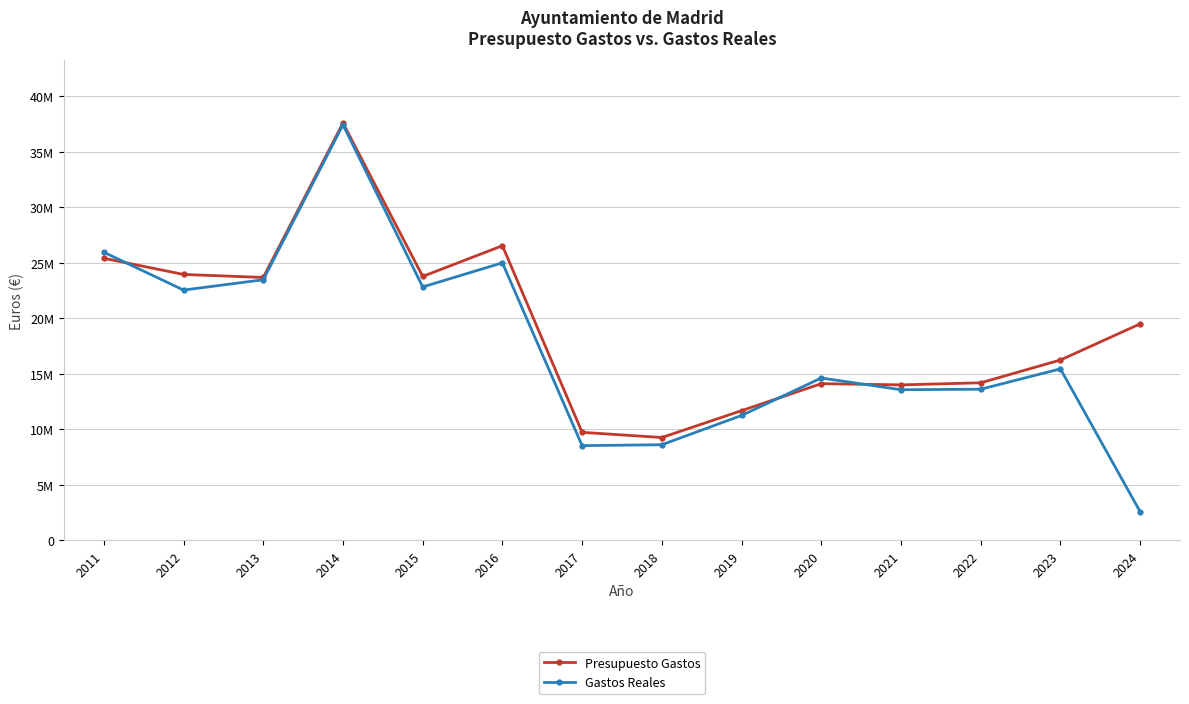

Between 2013 and 2021, which series saw the biggest shift?

Gastos Reales